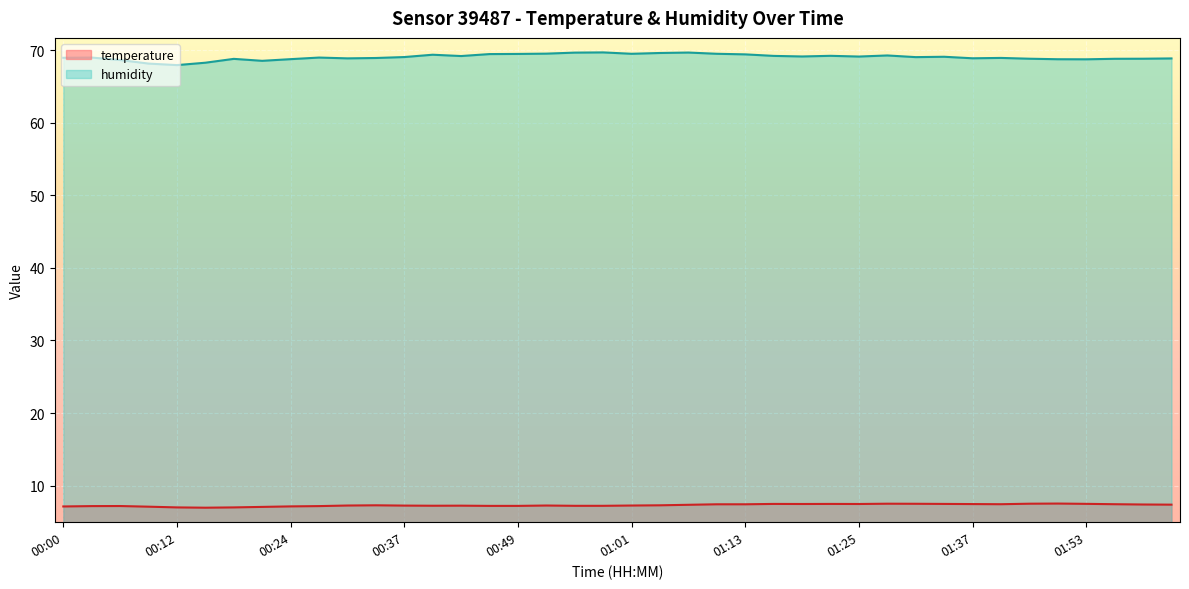

Reading left to right, list all the values displayed in this chart.

temperature: 00:00=7.1	00:03=7.2	00:06=7.2	00:09=7.1	00:12=7.0	00:15=7.0	00:18=7.0	00:21=7.1	00:24=7.1	00:27=7.2	00:31=7.3	00:34=7.3	00:37=7.2	00:40=7.2	00:43=7.2	00:46=7.2	00:49=7.2	00:52=7.3	00:55=7.2	00:58=7.2	01:01=7.3	01:04=7.3	01:07=7.4	01:10=7.4	01:13=7.4	01:16=7.5	01:19=7.5	01:22=7.5	01:25=7.5	01:28=7.5	01:31=7.5	01:34=7.5	01:37=7.5	01:40=7.4	01:47=7.5	01:50=7.5	01:53=7.5	01:56=7.4	01:59=7.4	02:02=7.4
humidity: 00:00=69.0	00:03=69.0	00:06=68.6	00:09=68.2	00:12=67.9	00:15=68.3	00:18=68.8	00:21=68.5	00:24=68.8	00:27=69.0	00:31=68.9	00:34=68.9	00:37=69.0	00:40=69.4	00:43=69.2	00:46=69.5	00:49=69.5	00:52=69.5	00:55=69.7	00:58=69.7	01:01=69.5	01:04=69.6	01:07=69.7	01:10=69.5	01:13=69.4	01:16=69.2	01:19=69.1	01:22=69.2	01:25=69.1	01:28=69.3	01:31=69.0	01:34=69.1	01:37=68.9	01:40=68.9	01:47=68.8	01:50=68.8	01:53=68.7	01:56=68.8	01:59=68.8	02:02=68.9